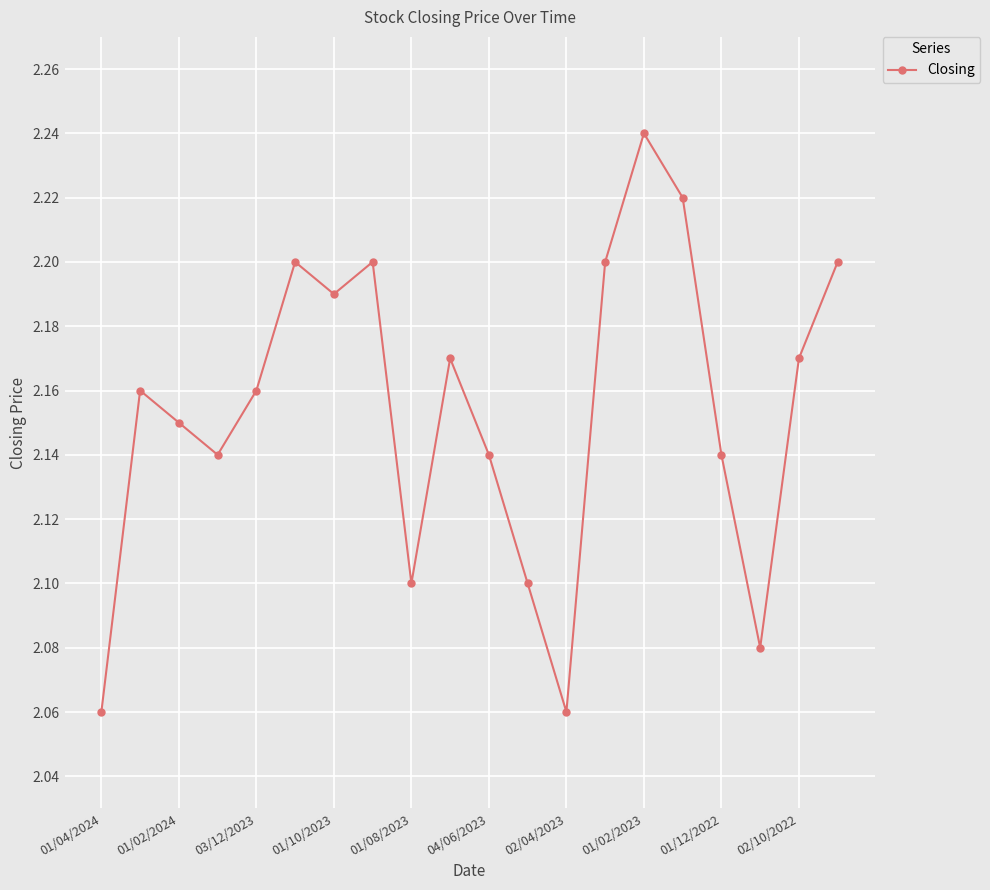

What is the sum of all values?

43.1